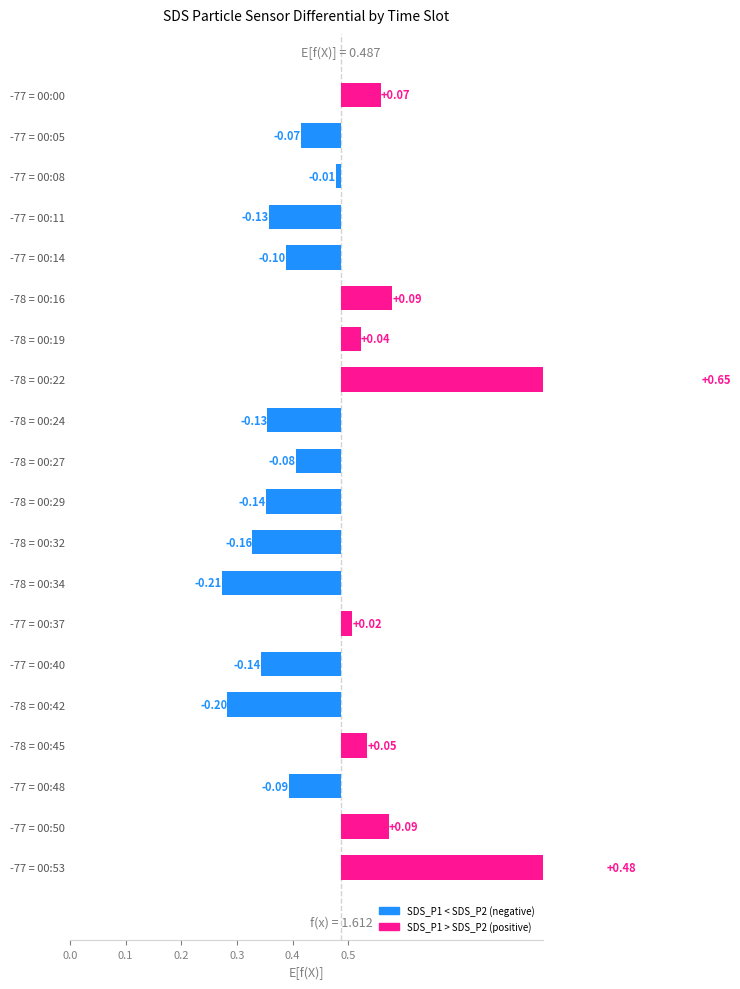

The value at 0.1 is -0.1. True or false?

True